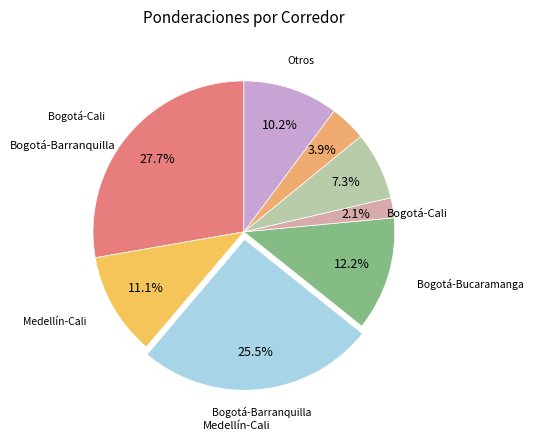

To the nearest percent, what is the difference between the largest and smallest slice percentages?

26%